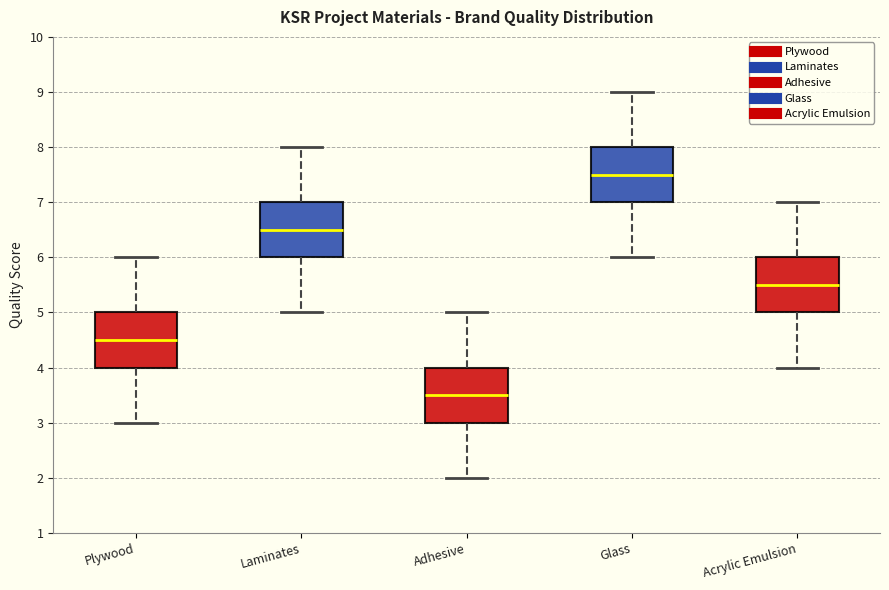

Where is the upper edge of the box for Plywood on the y-axis? The values are not printed on the chart, so give them approximately, as read against the axis.

5.0